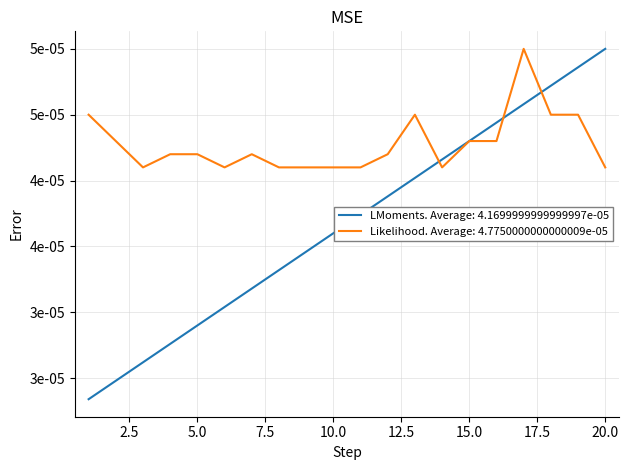

Does the chart have visible grid lines?

Yes